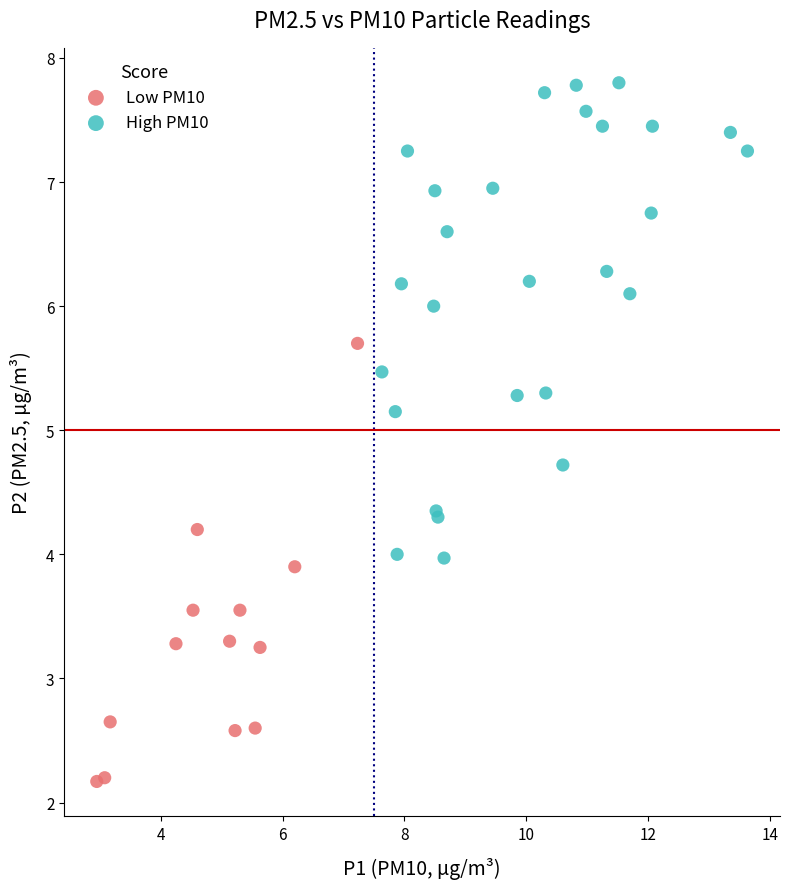

What are all the series names shown in the legend?

Low PM10, High PM10